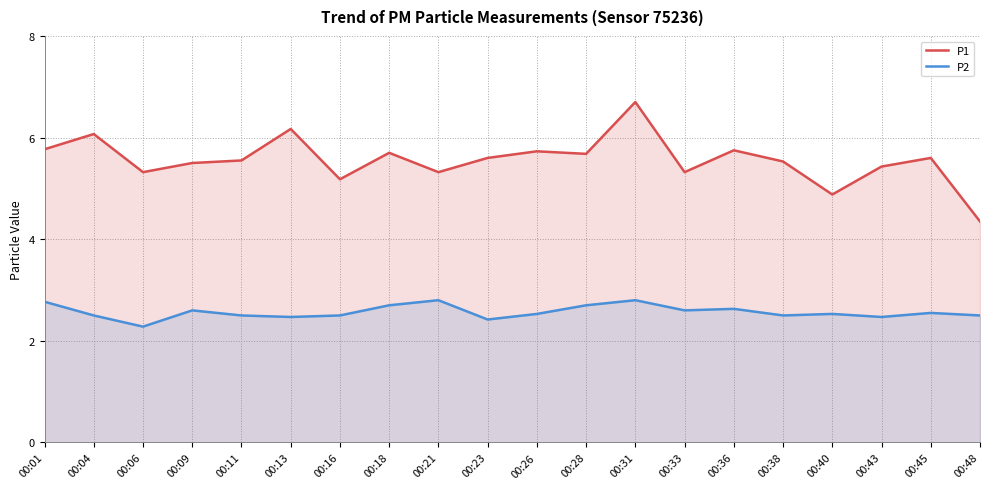

Reading left to right, what are all the values shown in this chart?

P1: 5.8	6.1	5.3	5.5	5.5	6.2	5.2	5.7	5.3	5.6	5.7	5.7	6.7	5.3	5.8	5.5	4.9	5.4	5.6	4.3
P2: 2.8	2.5	2.3	2.6	2.5	2.5	2.5	2.7	2.8	2.4	2.5	2.7	2.8	2.6	2.6	2.5	2.5	2.5	2.5	2.5